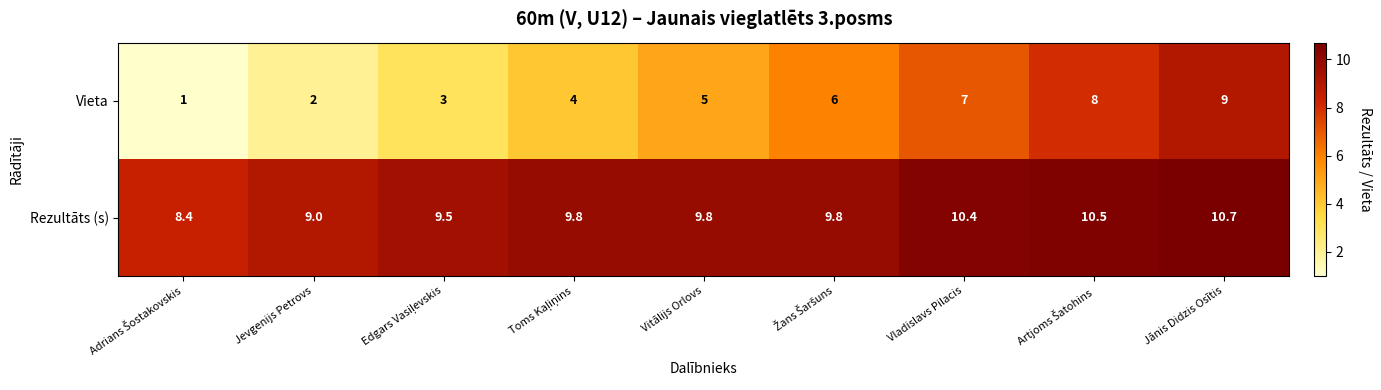

What is the average value of the Vieta series?

5.0